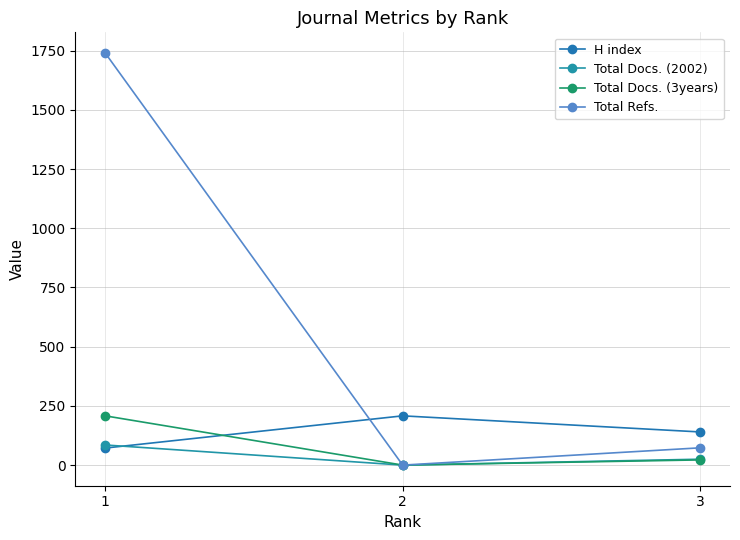

At which label does Total Docs. (2002) reach its peak?

1